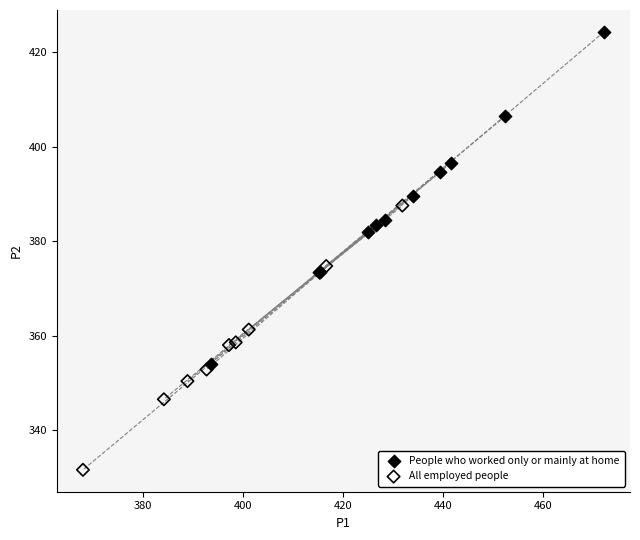

Which series reaches the maximum Y coordinate?

People who worked only or mainly at home